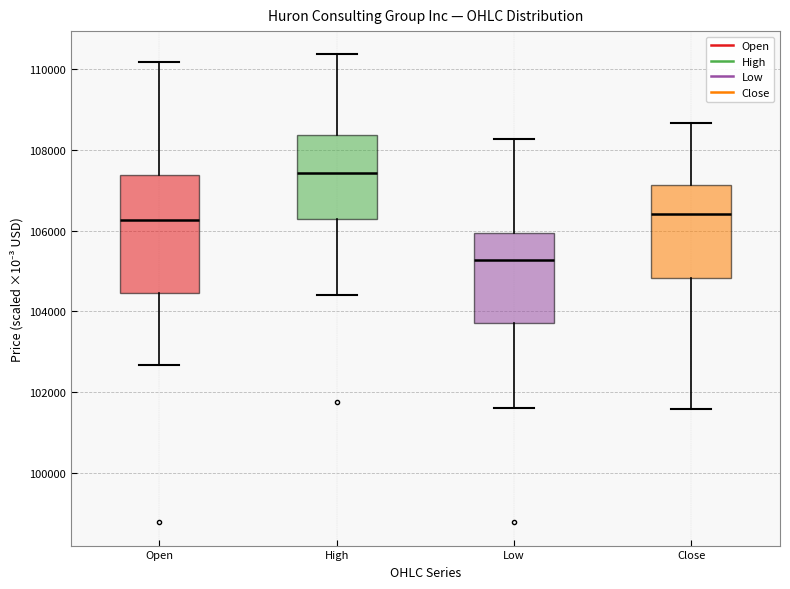

Reading left to right, transcribe this box plot: for each box, give where its median line is, the range the box spans, and where its two whiskers end, as read against the y-axis. The values are not printed on the chart, so give them approximately, as read against the axis.

Open: median 106200, box 104400 to 107400, whiskers 102600 to 110200
High: median 107400, box 106200 to 108400, whiskers 104400 to 110400
Low: median 105200, box 103800 to 106000, whiskers 101600 to 108200
Close: median 106400, box 104800 to 107200, whiskers 101600 to 108600